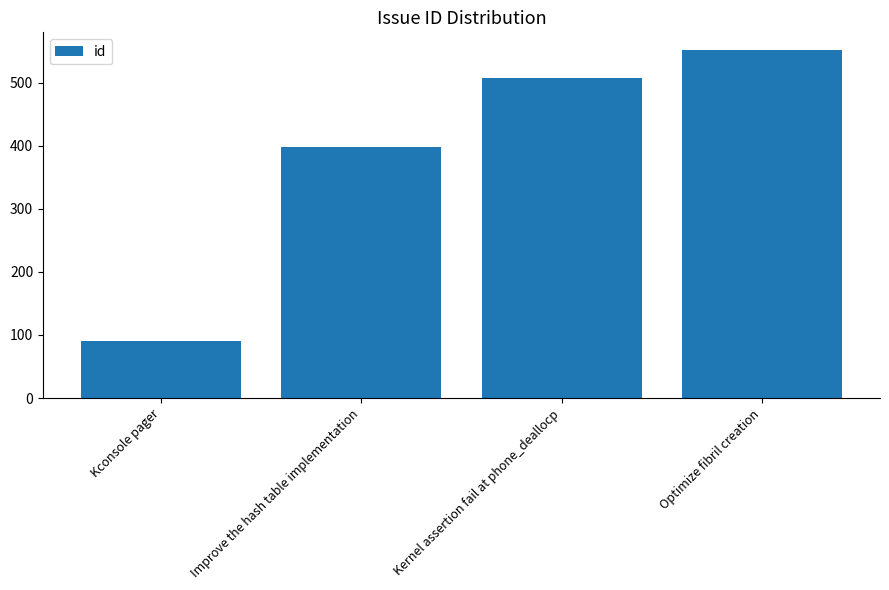

What is the sum of all values?

1548